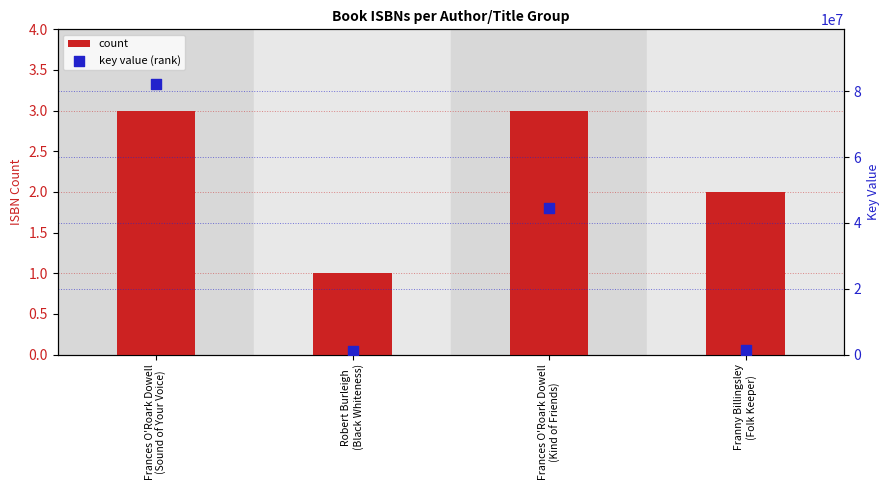

Which series reaches the minimum Y coordinate?

count